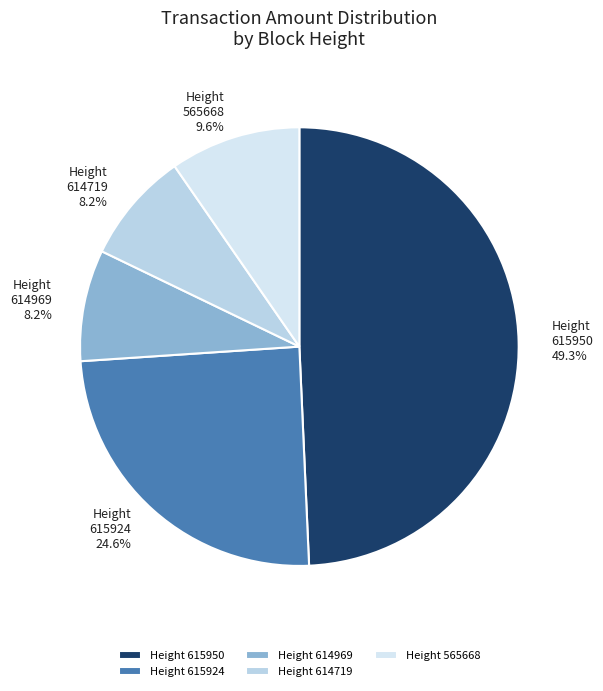

Is there any slice that represents more than half of the pie?

No